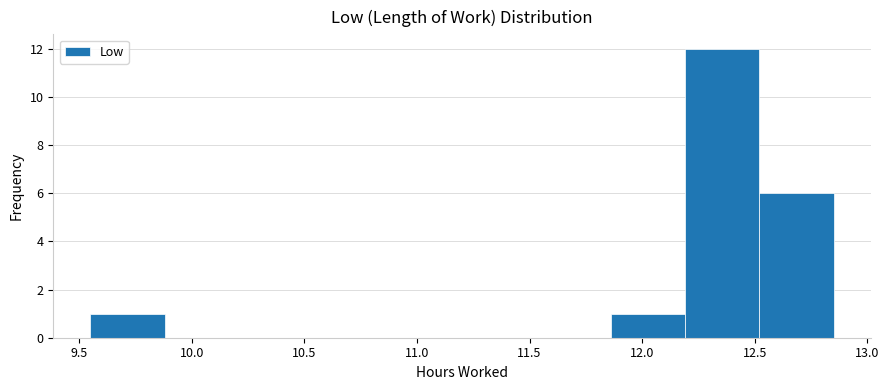

Reading left to right, list every bar in this chart as the range it spans on the x-axis followed by its height. Neither the bar edges nor the heights are printed on the chart, so give them approximately, as read against the axes.

9.55 to 9.88: 1
9.88 to 10.21: 0
10.21 to 10.54: 0
10.54 to 10.87: 0
10.87 to 11.20: 0
11.20 to 11.53: 0
11.53 to 11.86: 0
11.86 to 12.19: 1
12.19 to 12.52: 12
12.52 to 12.85: 6